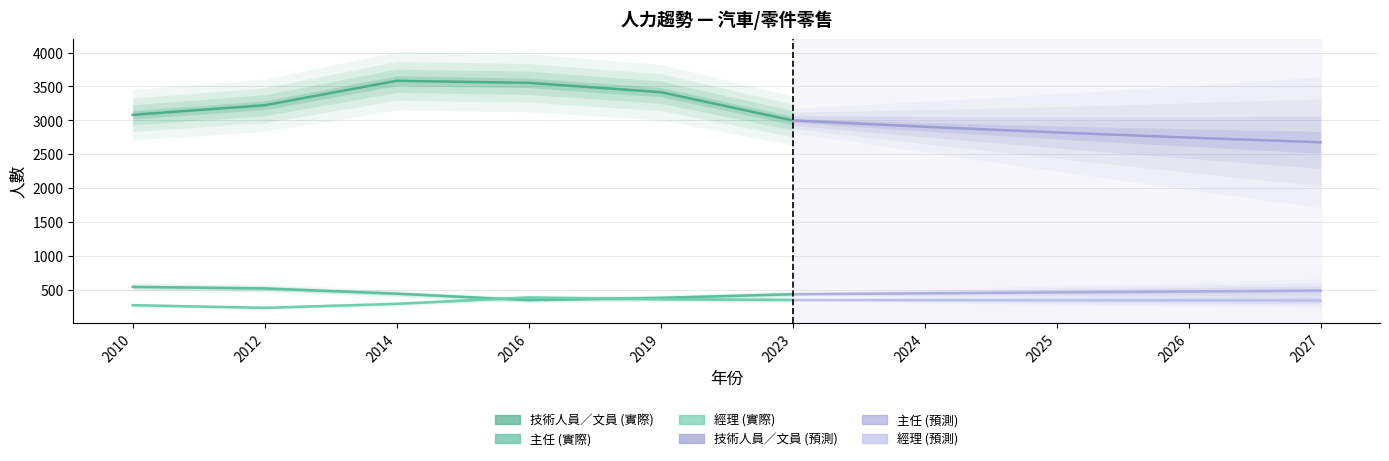

Does the chart display data point markers on the line(s)?

No